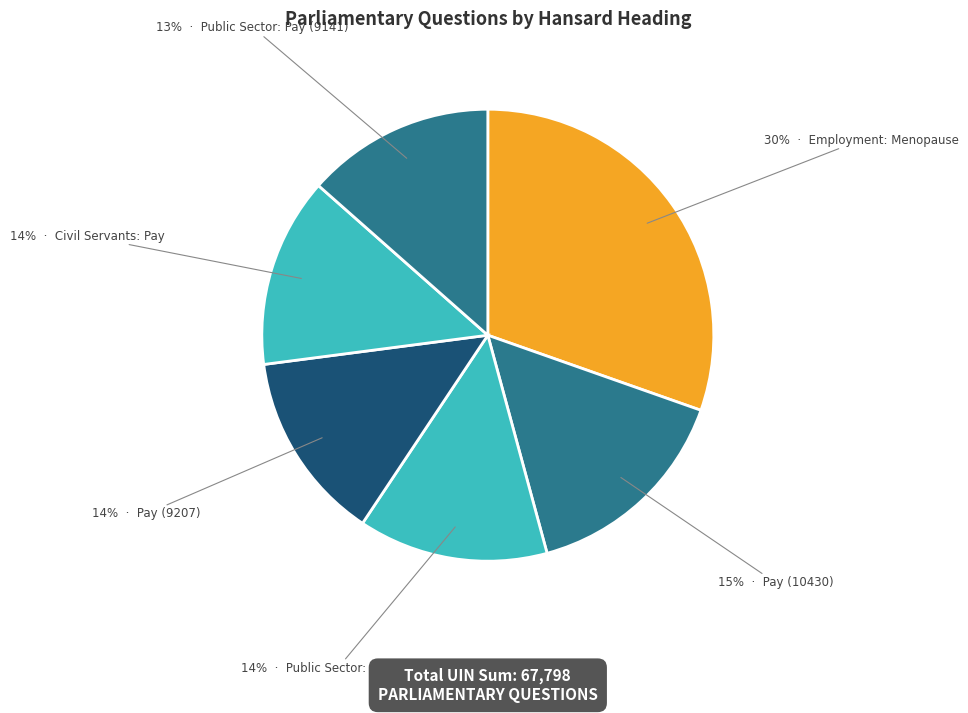

How many slices are in this pie chart?

6